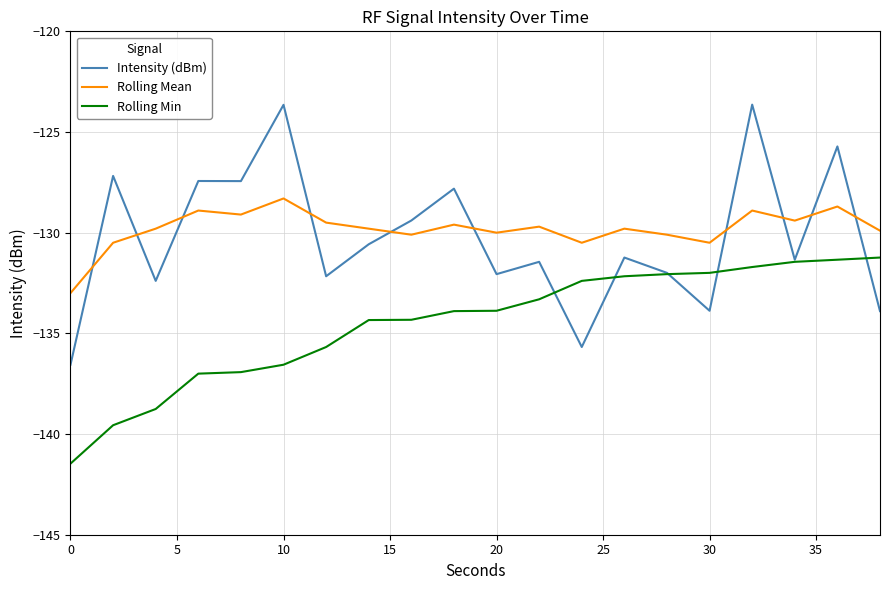

What is the minimum value for Intensity (dBm)?

-136.6